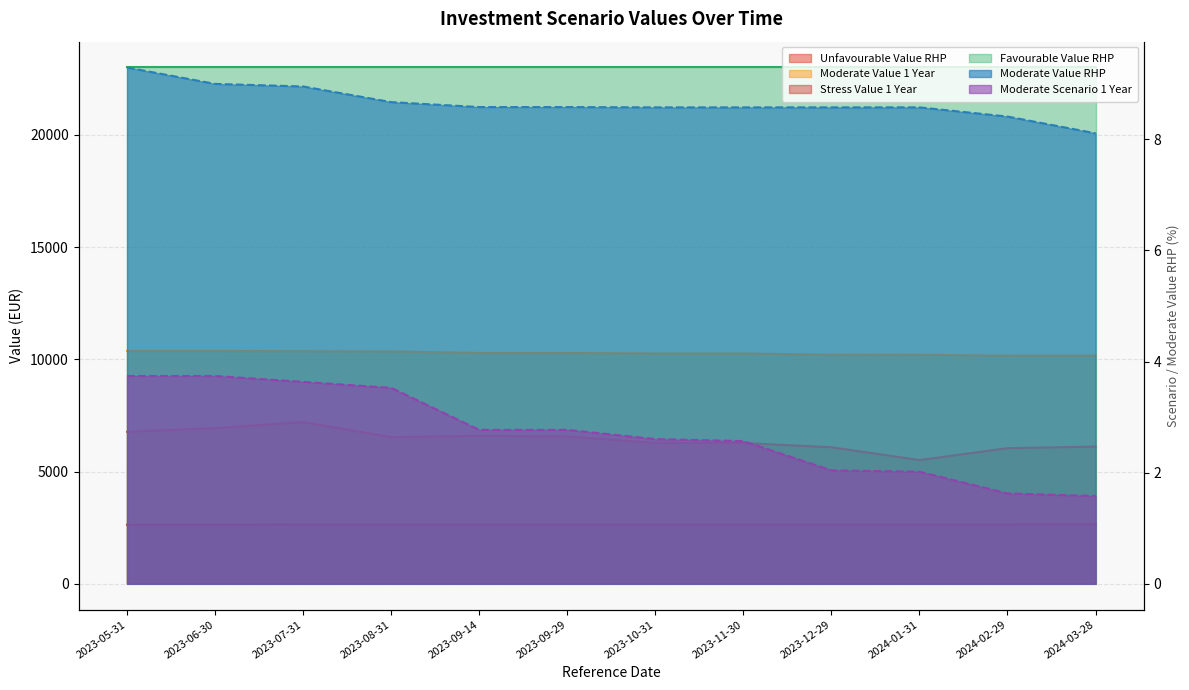

Is it true that Moderate Value 1 Year equals 6285.2 at 2024-01-31?

False